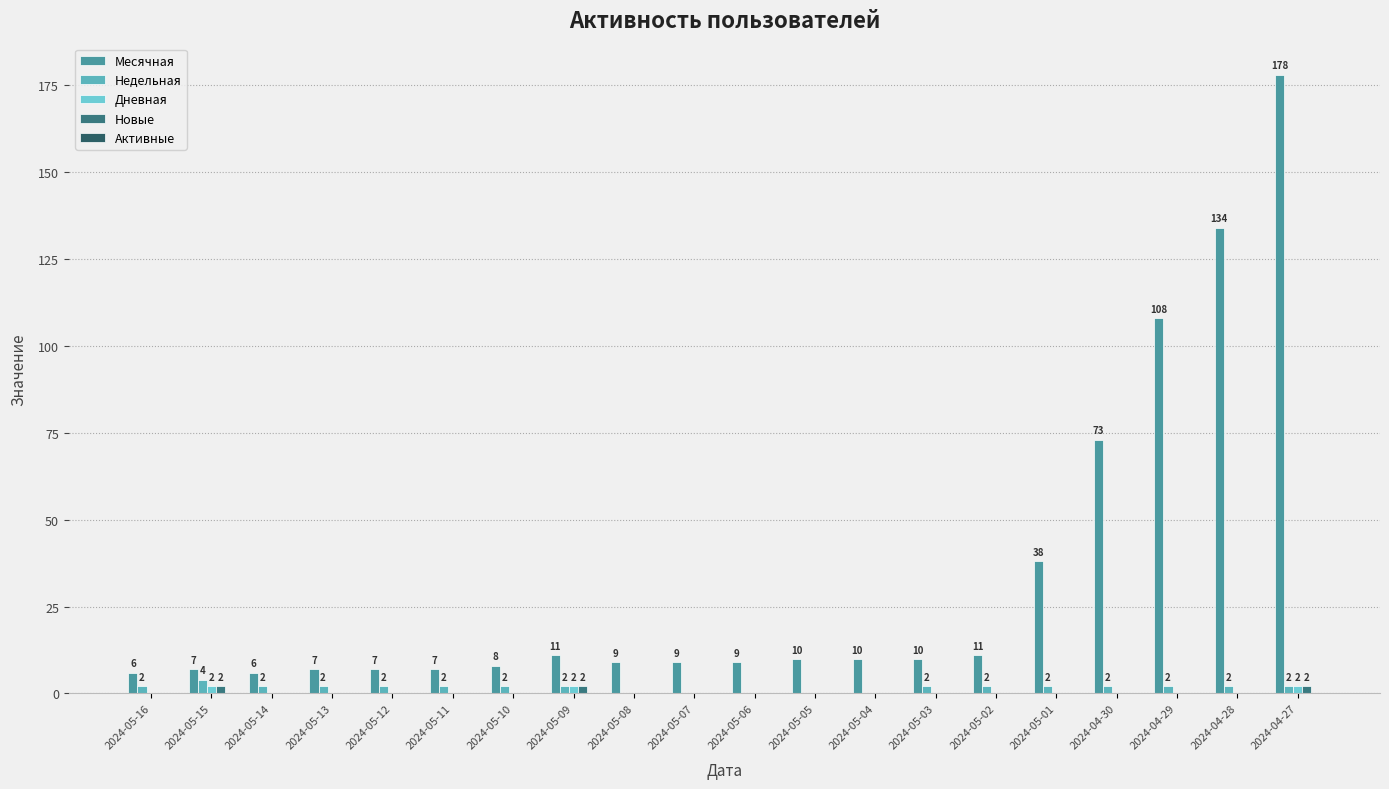

Which has a higher value, 2024-04-28 or 2024-05-09?

2024-04-28